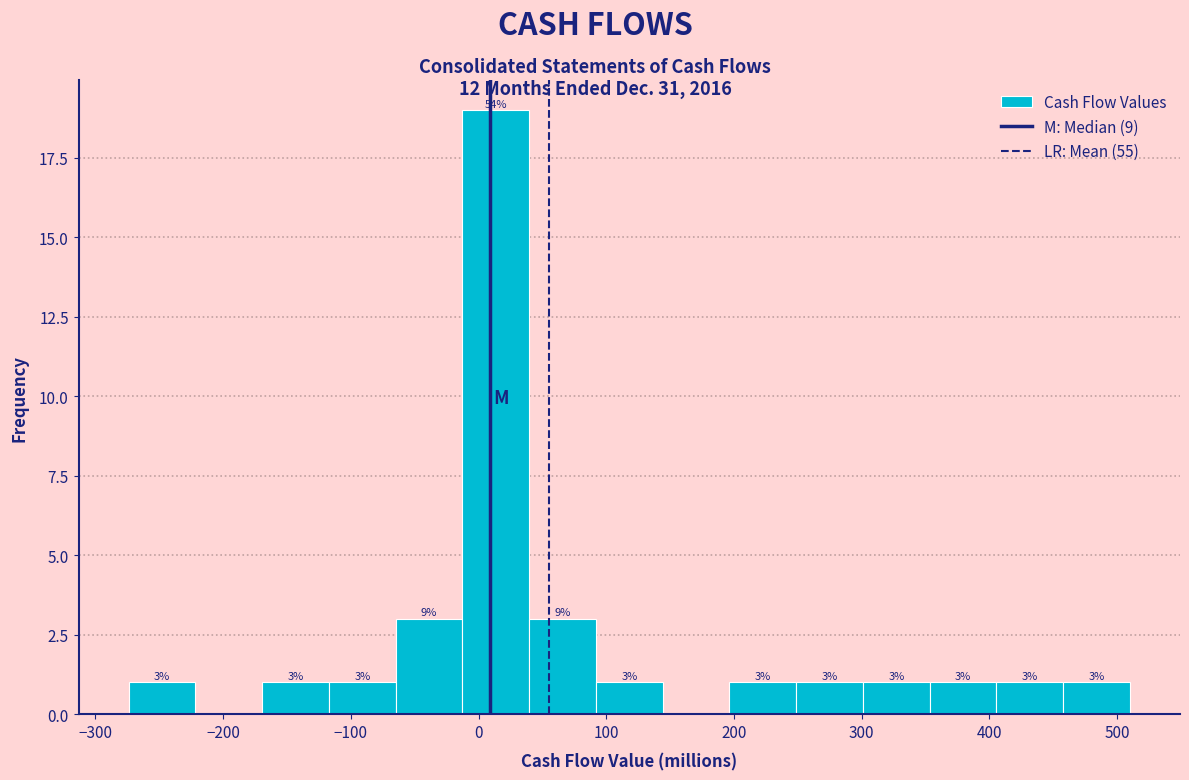

Over which range of the x-axis is the bar tallest?

-10 to 40